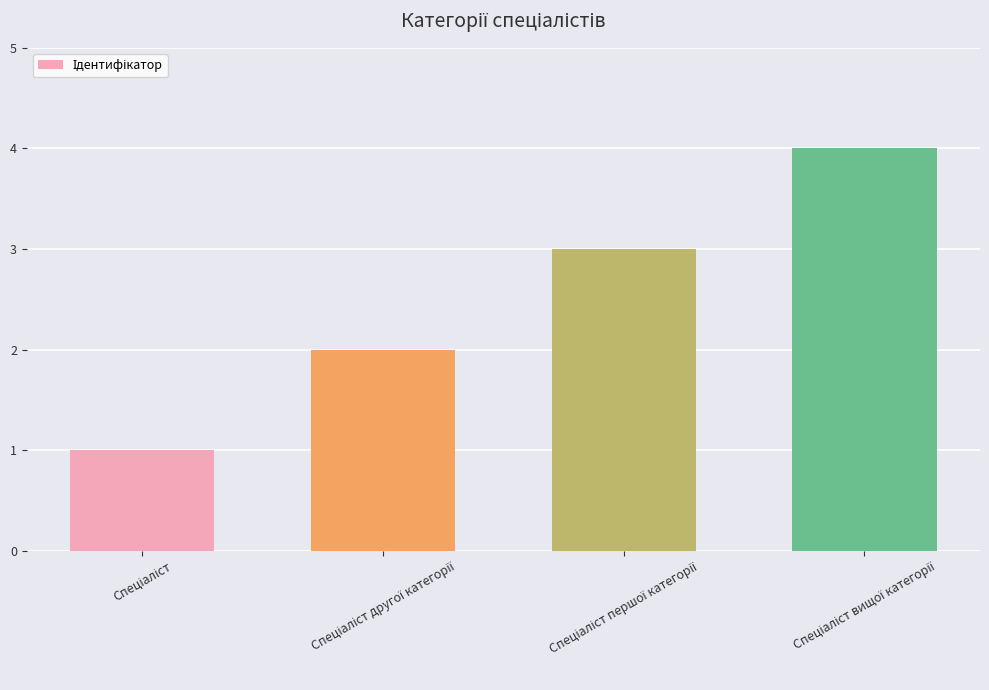

What is the maximum value shown in the chart?

4